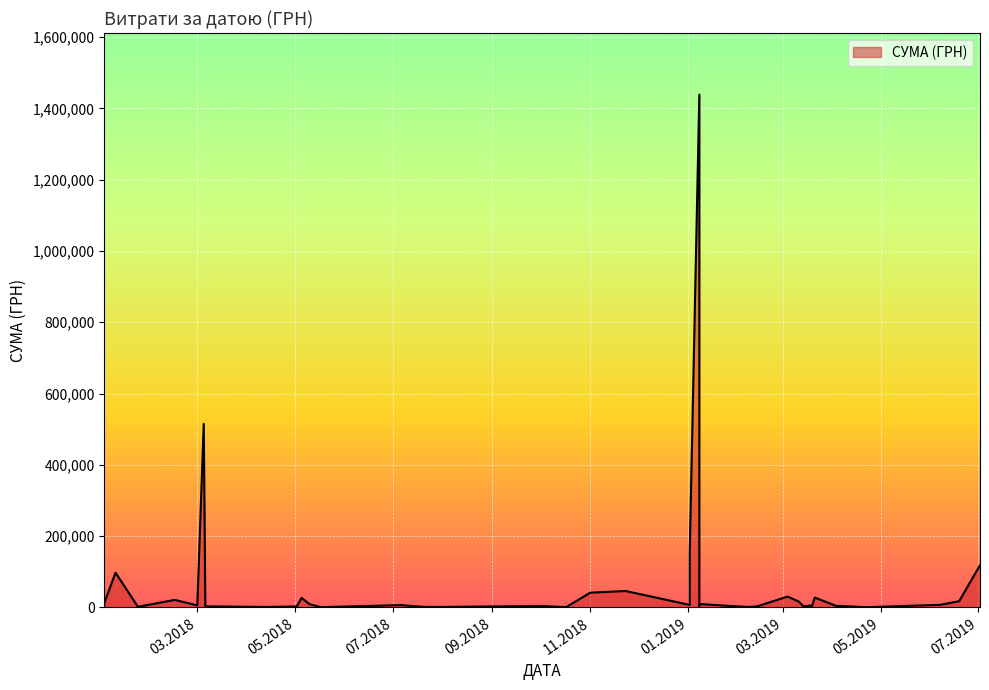

Is it true that the value at 11.03.2019 is 16276.9?

True